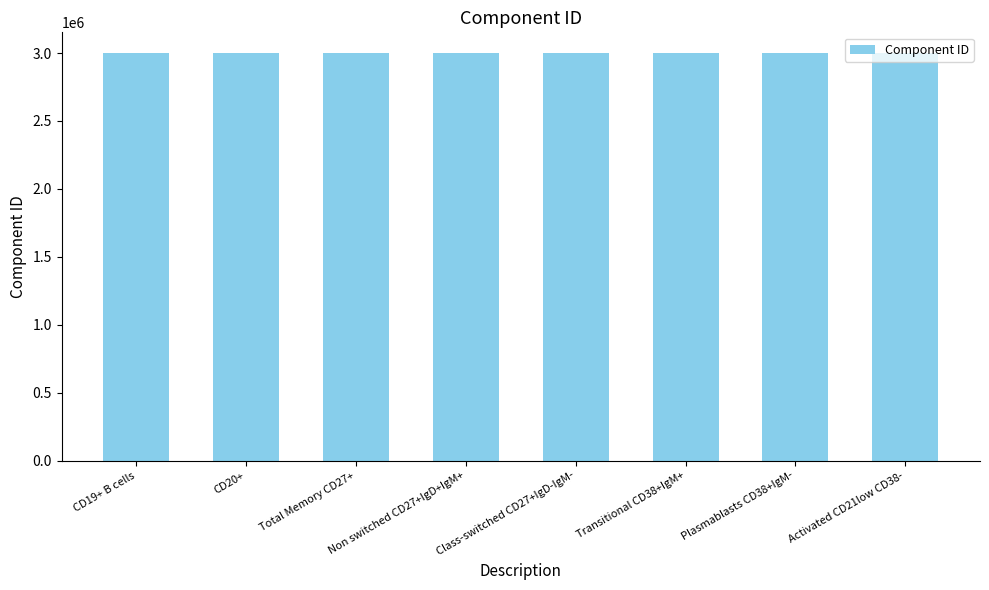

Is it true that the value at Activated CD21low CD38- is 3002219?

True